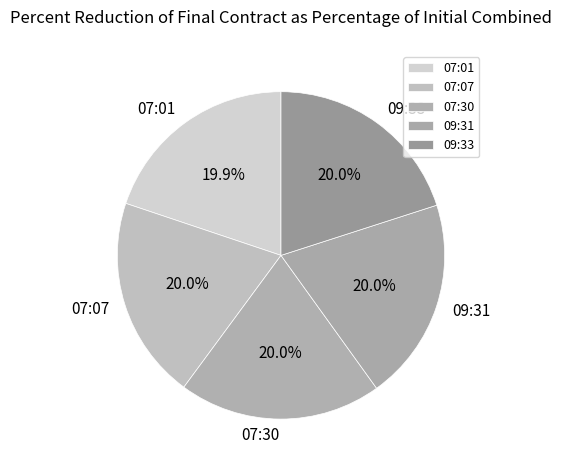

Is there a majority slice in this chart?

No